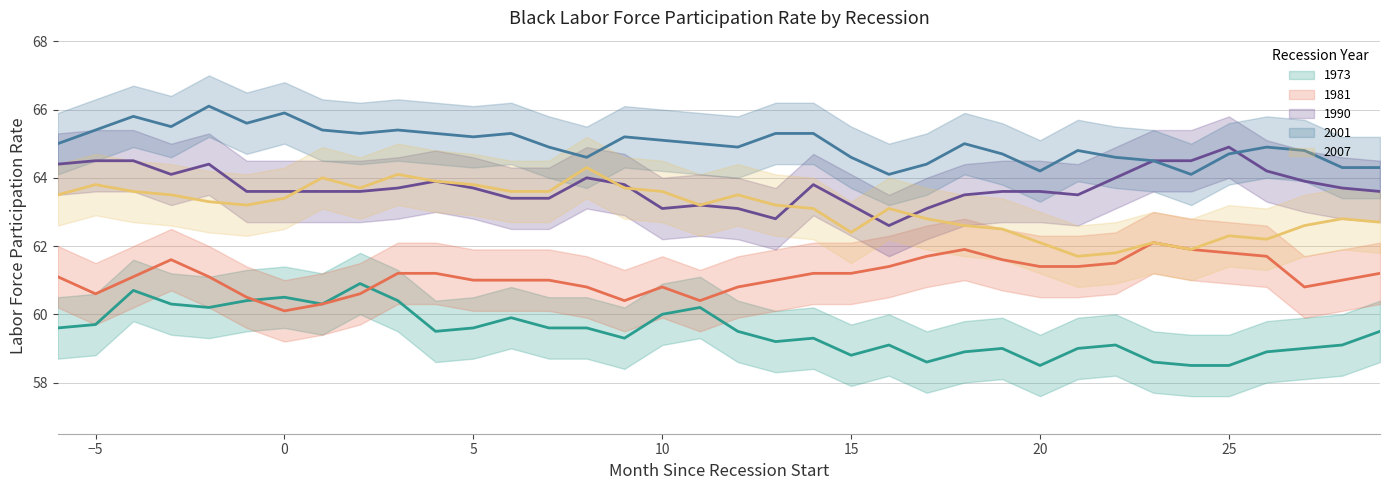

Reading left to right, transcribe all the data shown in this chart.

1973: 59.6	59.7	60.7	60.3	60.2	60.4	60.5	60.3	60.9	60.4	59.5	59.6	59.9	59.6	59.6	59.3	60.0	60.2	59.5	59.2	59.3	58.8	59.1	58.6	58.9	59.0	58.5	59.0	59.1	58.6	58.5	58.5	58.9	59.0	59.1	59.5
1981: 61.1	60.6	61.1	61.6	61.1	60.5	60.1	60.3	60.6	61.2	61.2	61.0	61.0	61.0	60.8	60.4	60.8	60.4	60.8	61.0	61.2	61.2	61.4	61.7	61.9	61.6	61.4	61.4	61.5	62.1	61.9	61.8	61.7	60.8	61.0	61.2
1990: 64.4	64.5	64.5	64.1	64.4	63.6	63.6	63.6	63.6	63.7	63.9	63.7	63.4	63.4	64.0	63.8	63.1	63.2	63.1	62.8	63.8	63.2	62.6	63.1	63.5	63.6	63.6	63.5	64.0	64.5	64.5	64.9	64.2	63.9	63.7	63.6
2001: 65.0	65.4	65.8	65.5	66.1	65.6	65.9	65.4	65.3	65.4	65.3	65.2	65.3	64.9	64.6	65.2	65.1	65.0	64.9	65.3	65.3	64.6	64.1	64.4	65.0	64.7	64.2	64.8	64.6	64.5	64.1	64.7	64.9	64.8	64.3	64.3
2007: 63.5	63.8	63.6	63.5	63.3	63.2	63.4	64.0	63.7	64.1	63.9	63.8	63.6	63.6	64.3	63.7	63.6	63.2	63.5	63.2	63.1	62.4	63.1	62.8	62.6	62.5	62.1	61.7	61.8	62.1	61.9	62.3	62.2	62.6	62.8	62.7